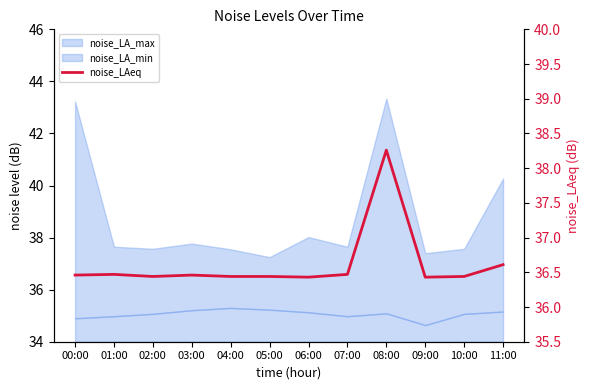

Which has a higher value, 11:00 or 05:00?

11:00